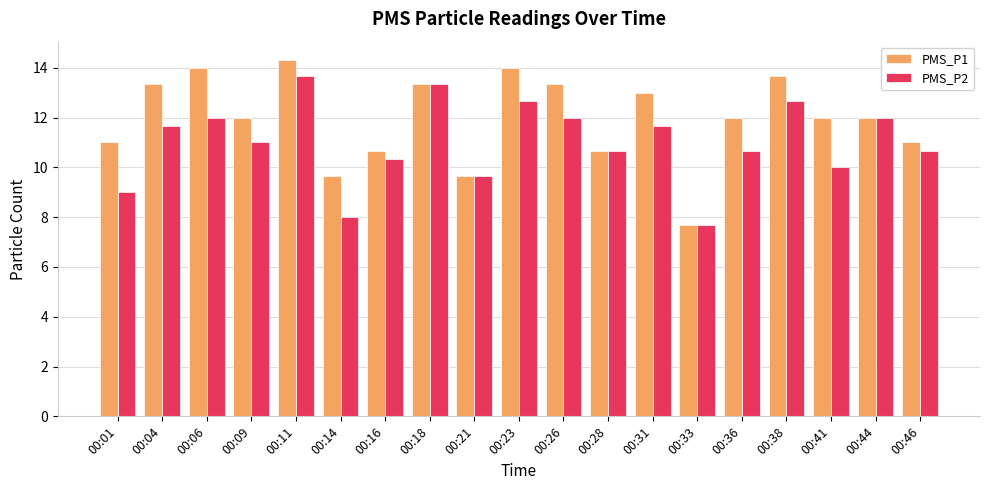

What is the value of the PMS_P2 bar at the 14th from the left?

7.7